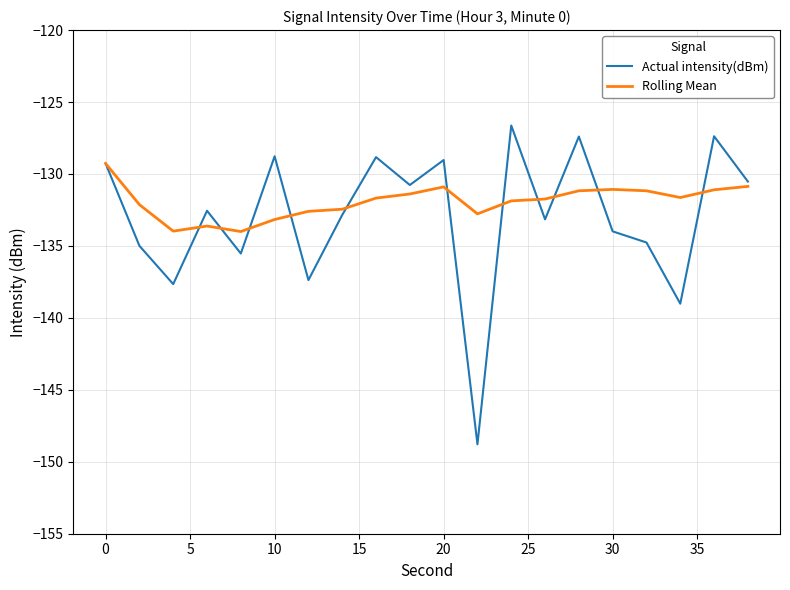

Which series has the largest range (max minus min)?

Actual intensity(dBm)